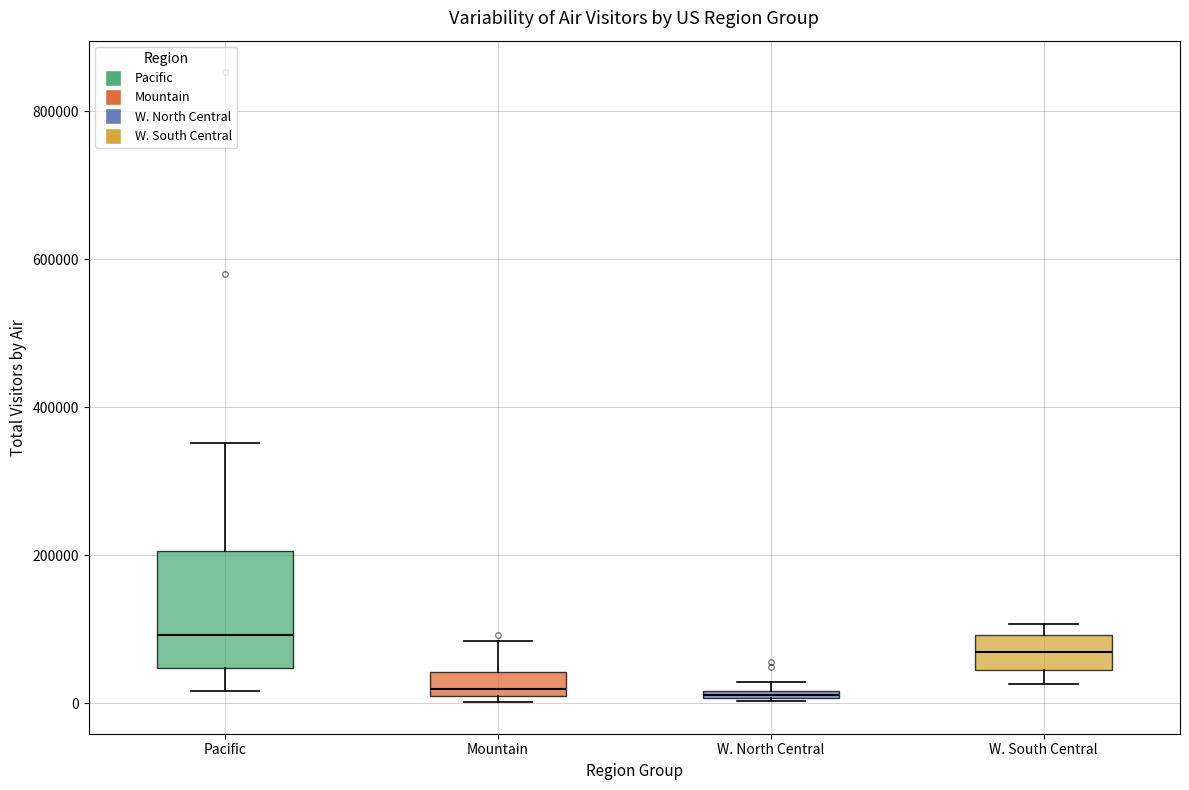

Which box has the highest median line?

Pacific